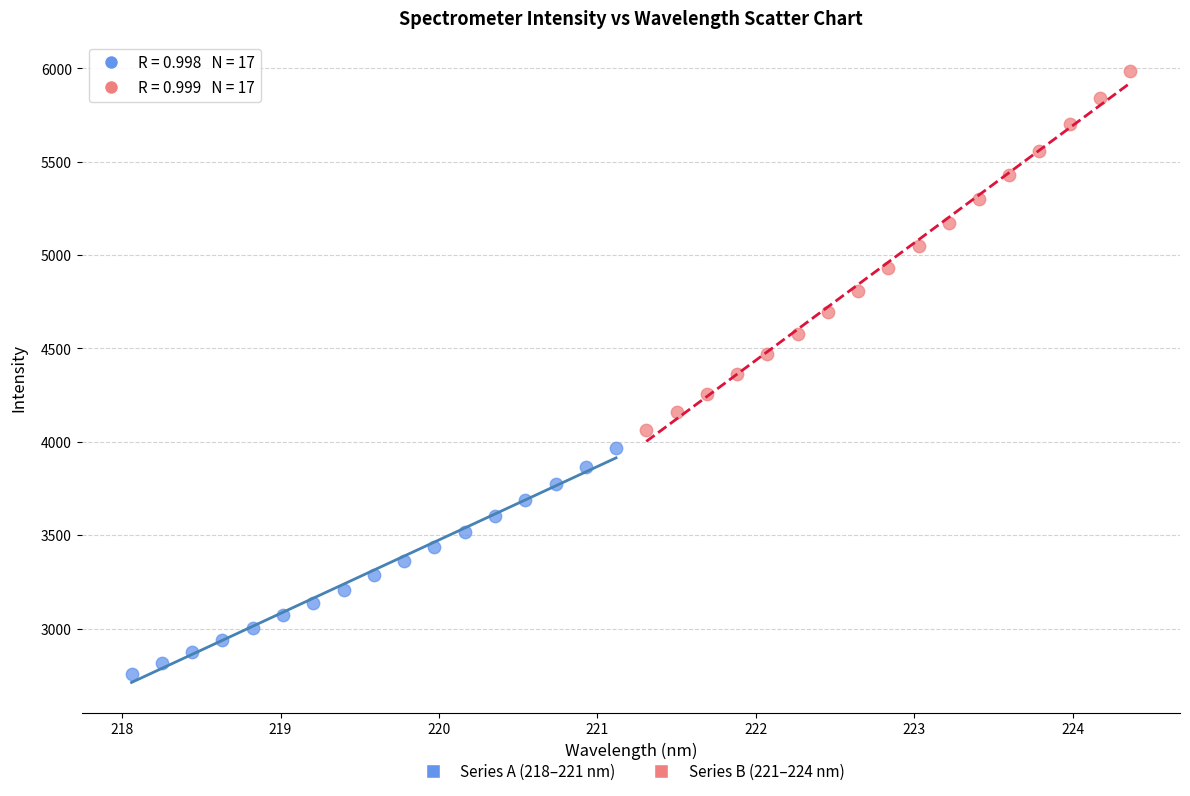

Which series reaches the minimum Y coordinate?

Series A (218–221 nm)